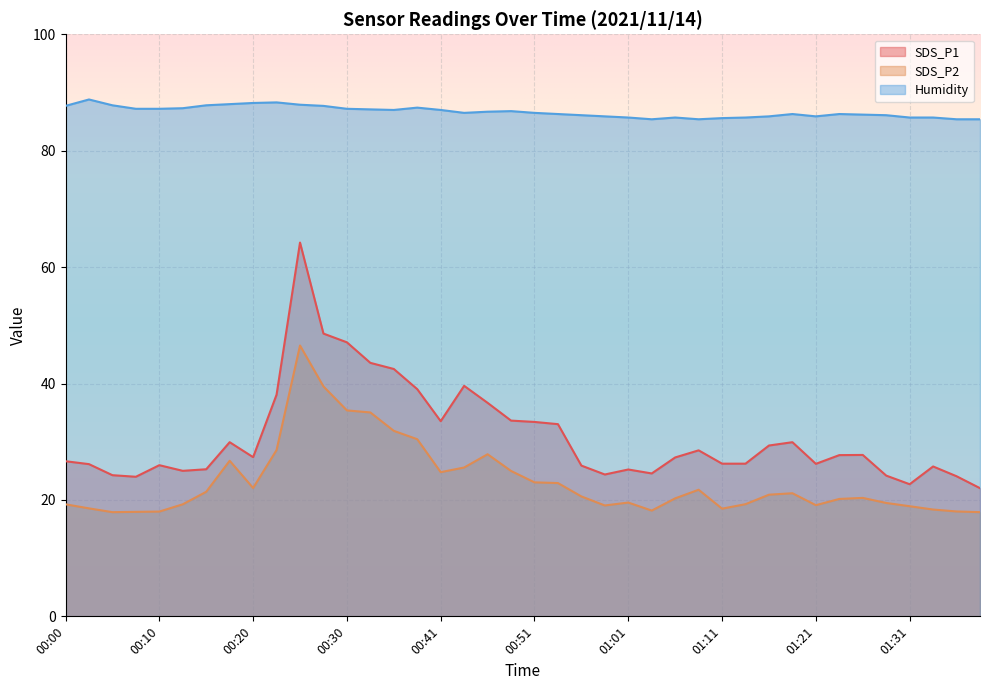

How many values in the SDS_P1 series exceed 27?

21